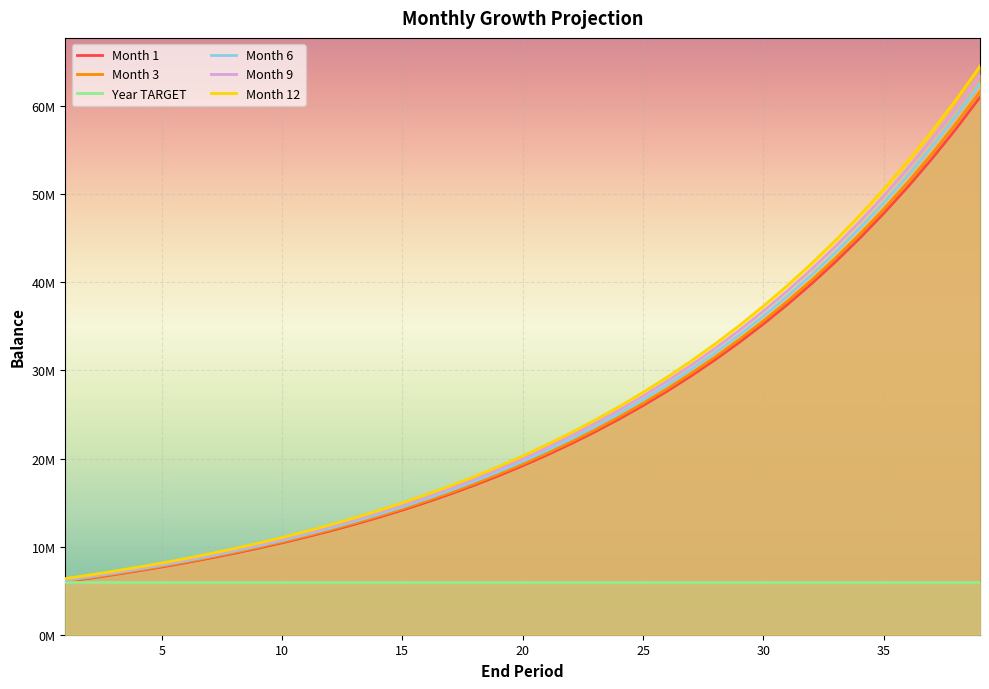

What are all the series names shown in the legend?

Month 1, Month 3, Year TARGET, Month 6, Month 9, Month 12